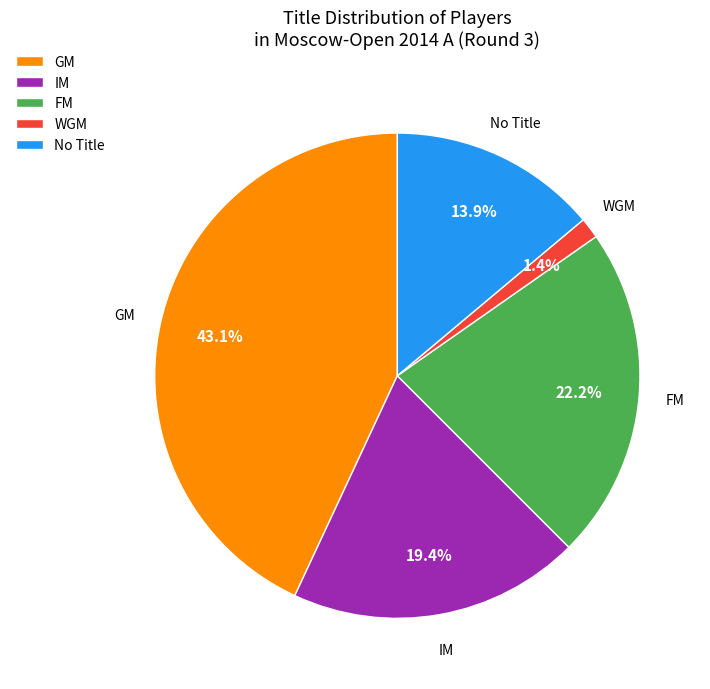

To the nearest percent, what is the difference between the largest and smallest slice percentages?

42%